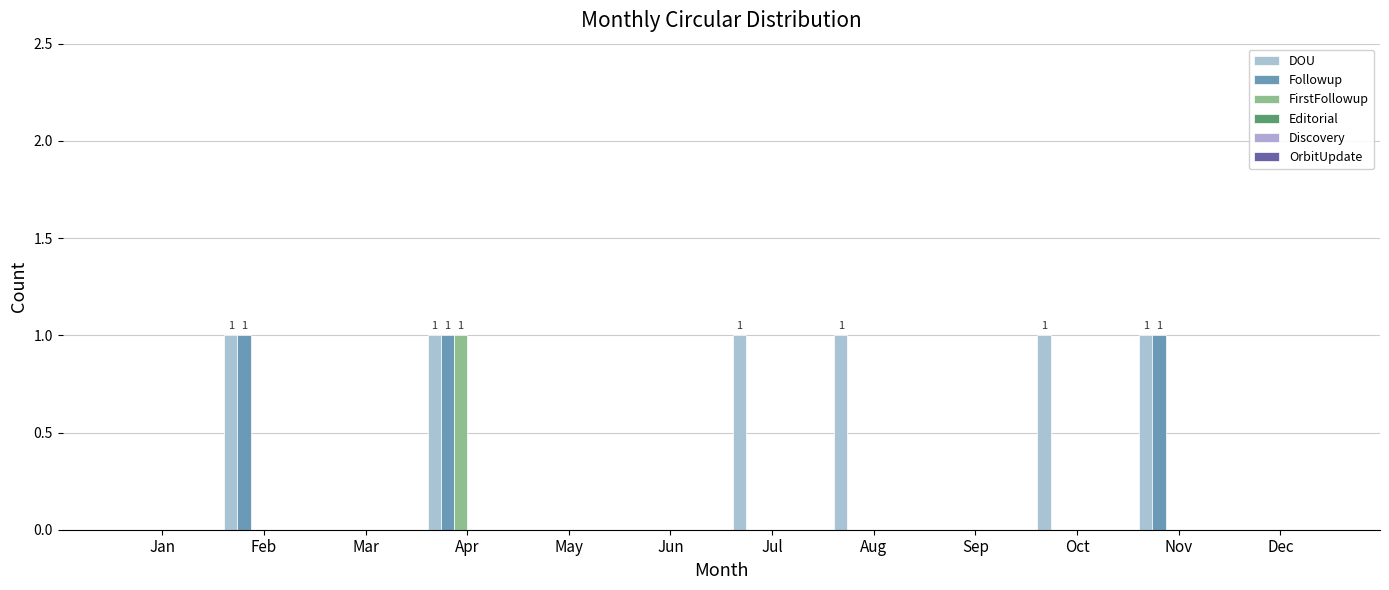

Reading right to left, transcribe all the data shown in this chart.

DOU: Dec=0	Nov=1	Oct=1	Sep=0	Aug=1	Jul=1	Jun=0	May=0	Apr=1	Mar=0	Feb=1	Jan=0
Followup: Dec=0	Nov=1	Oct=0	Sep=0	Aug=0	Jul=0	Jun=0	May=0	Apr=1	Mar=0	Feb=1	Jan=0
FirstFollowup: Dec=0	Nov=0	Oct=0	Sep=0	Aug=0	Jul=0	Jun=0	May=0	Apr=1	Mar=0	Feb=0	Jan=0
Editorial: Dec=0	Nov=0	Oct=0	Sep=0	Aug=0	Jul=0	Jun=0	May=0	Apr=0	Mar=0	Feb=0	Jan=0
Discovery: Dec=0	Nov=0	Oct=0	Sep=0	Aug=0	Jul=0	Jun=0	May=0	Apr=0	Mar=0	Feb=0	Jan=0
OrbitUpdate: Dec=0	Nov=0	Oct=0	Sep=0	Aug=0	Jul=0	Jun=0	May=0	Apr=0	Mar=0	Feb=0	Jan=0